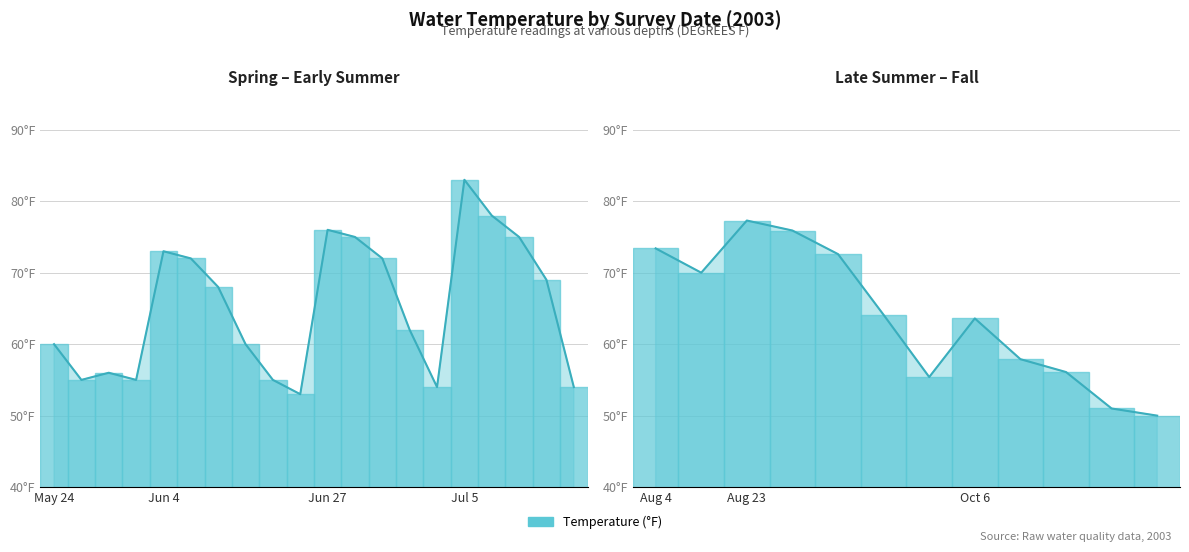

Does the chart contain stacked bars?

No